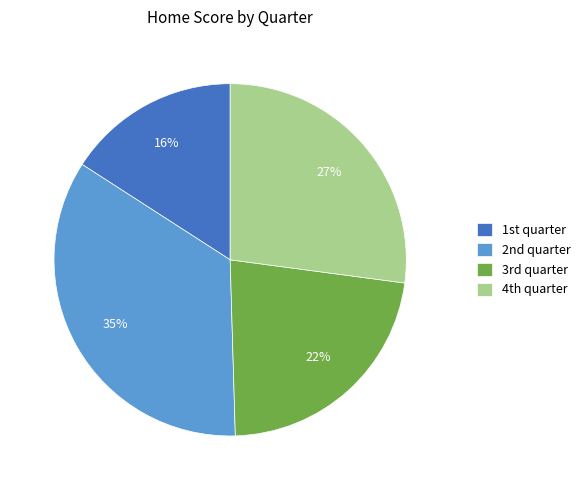

Is there any slice that represents more than half of the pie?

No